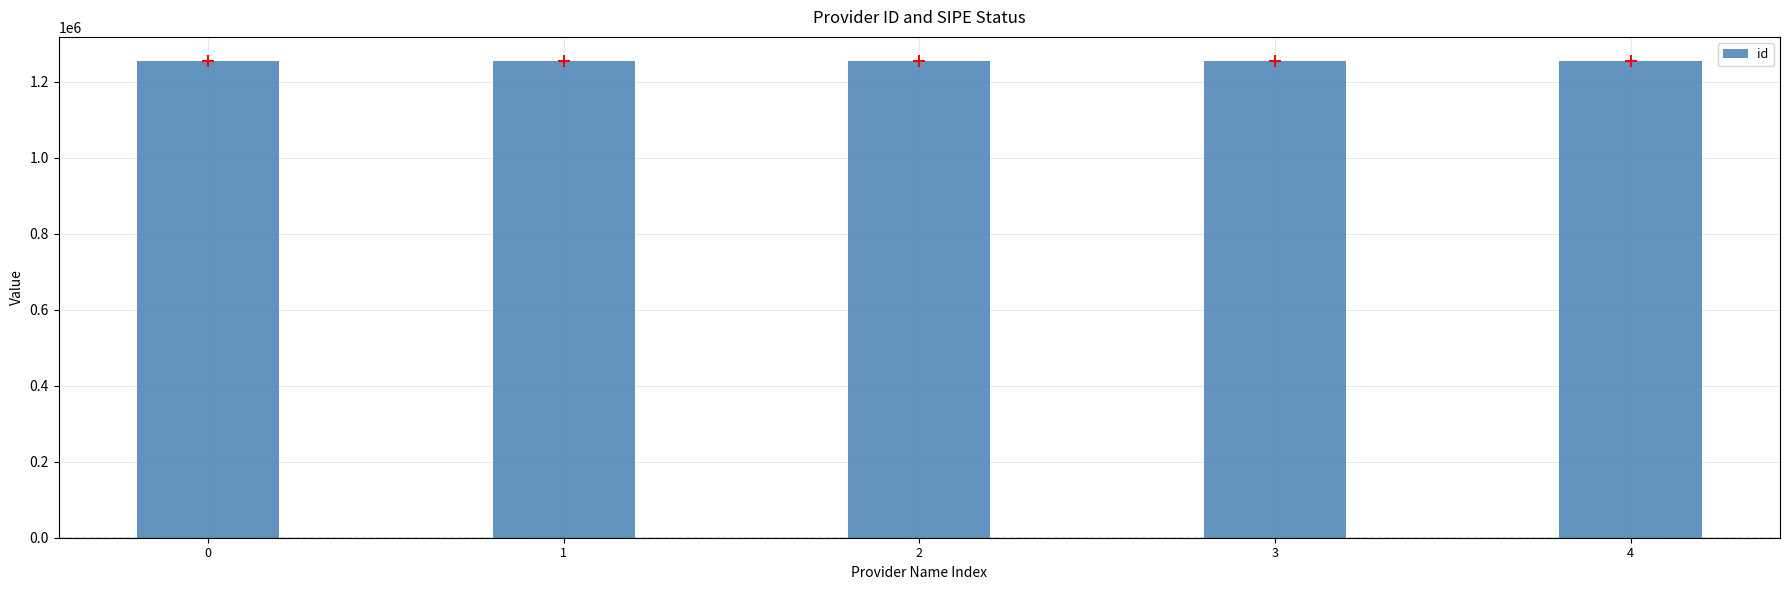

What is the ratio of the value at 4 to the value at 1?

1.0